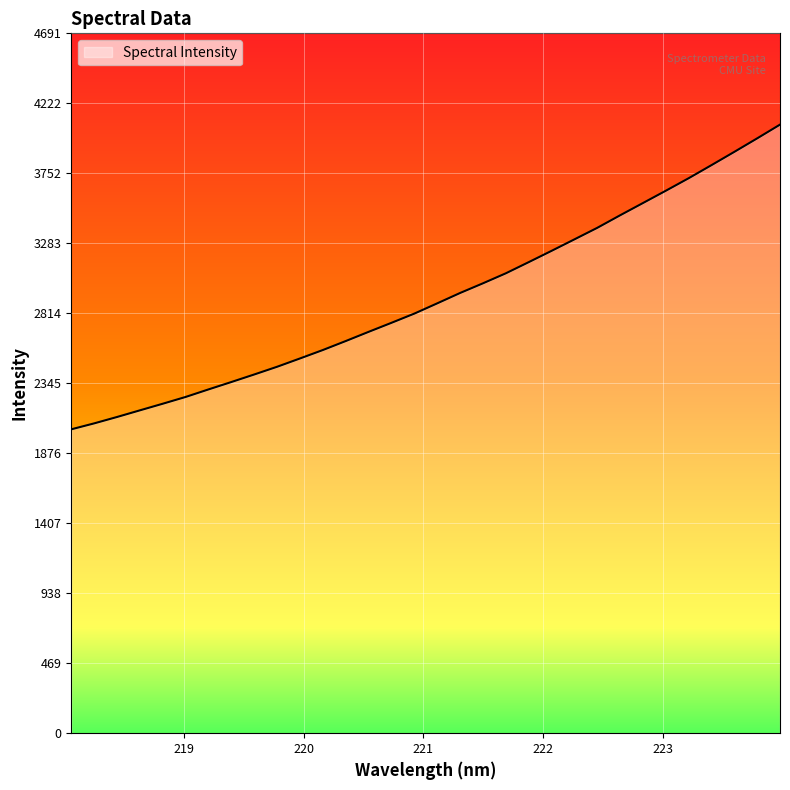

What is the difference between the maximum and minimum values?

2042.4